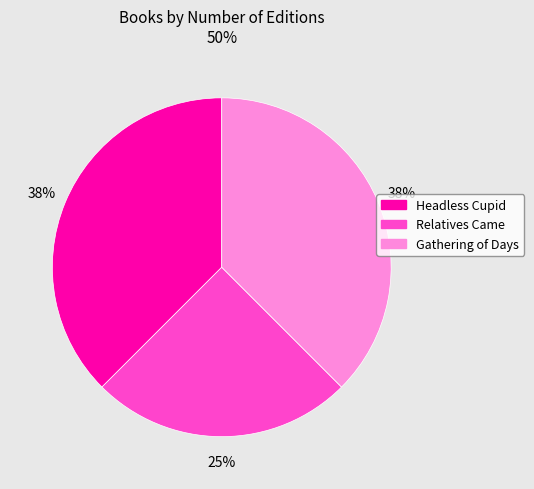

How many segments does this pie chart have?

3